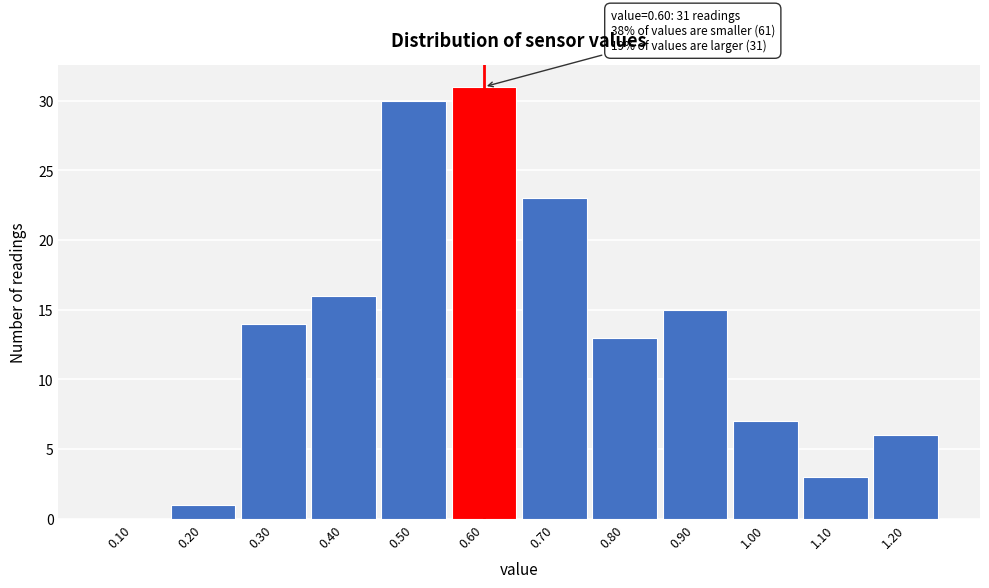

Reading left to right, what are all the values shown in this chart?

0.10=0	0.20=1	0.30=14	0.40=16	0.50=30	0.60=31	0.70=23	0.80=13	0.90=15	1.00=7	1.10=3	1.20=6